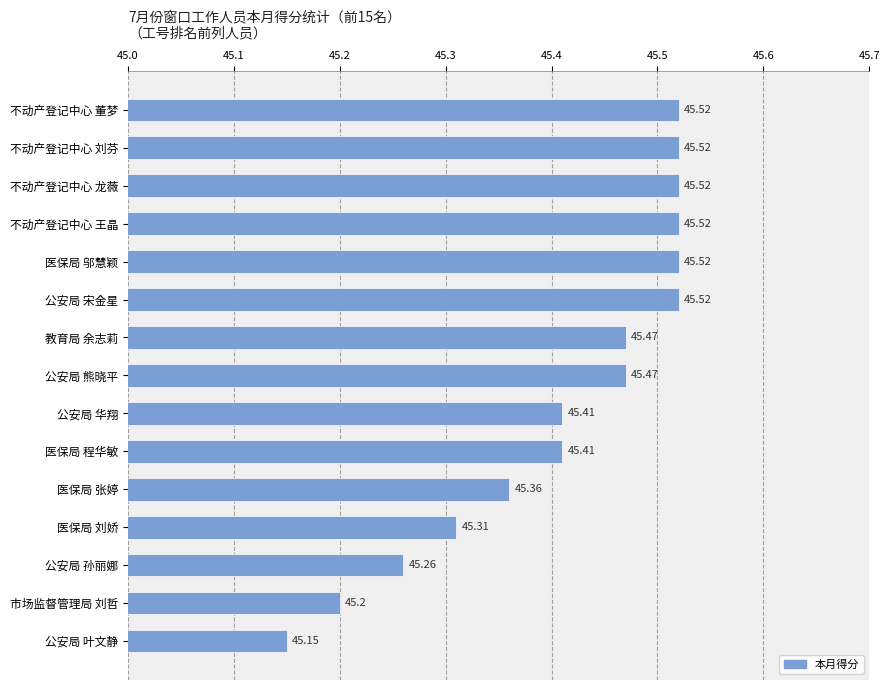

What is the label of the 13th bar from the top?

公安局 孙丽娜